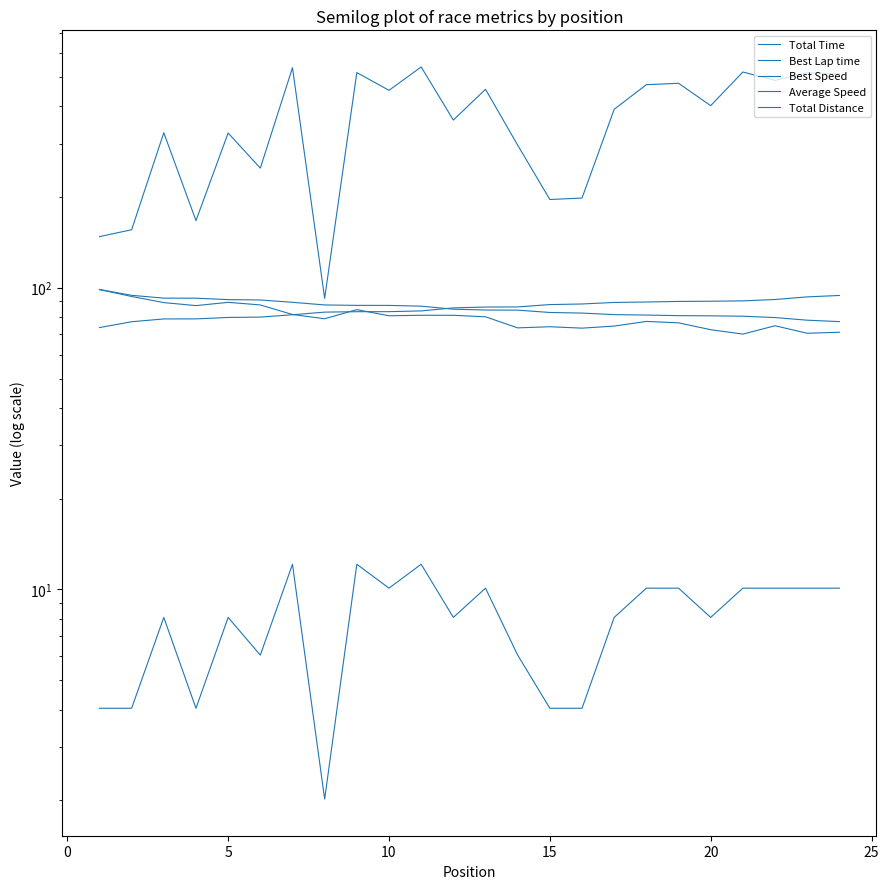

At how many categories does at least one series exceed 375?

13